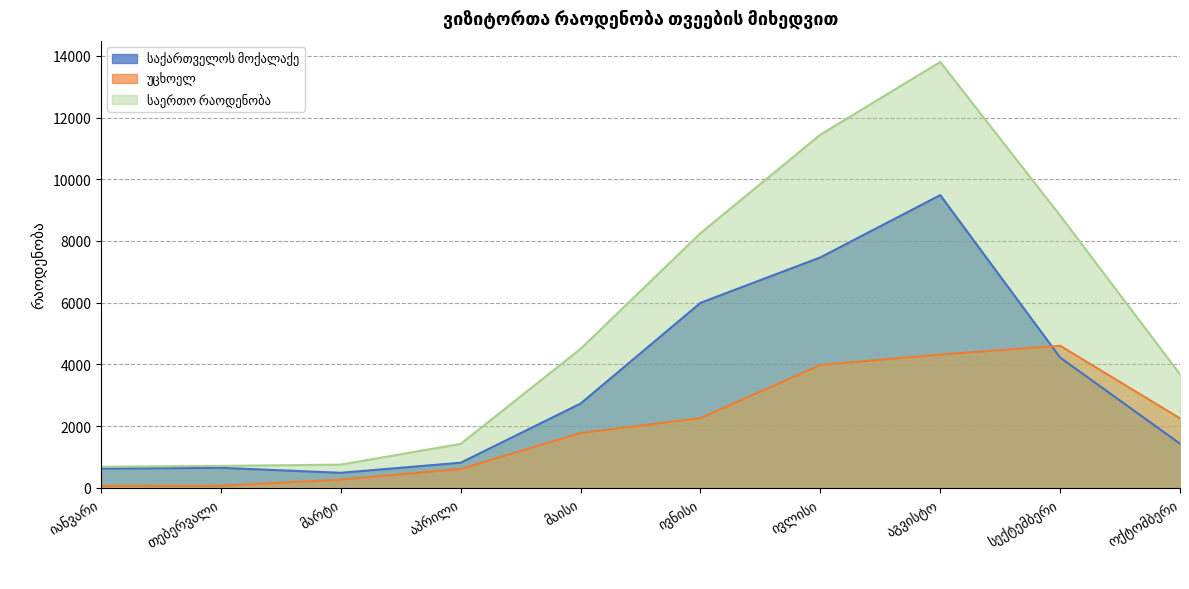

What is the highest value of the საქართველოს მოქალაქე series?

9486